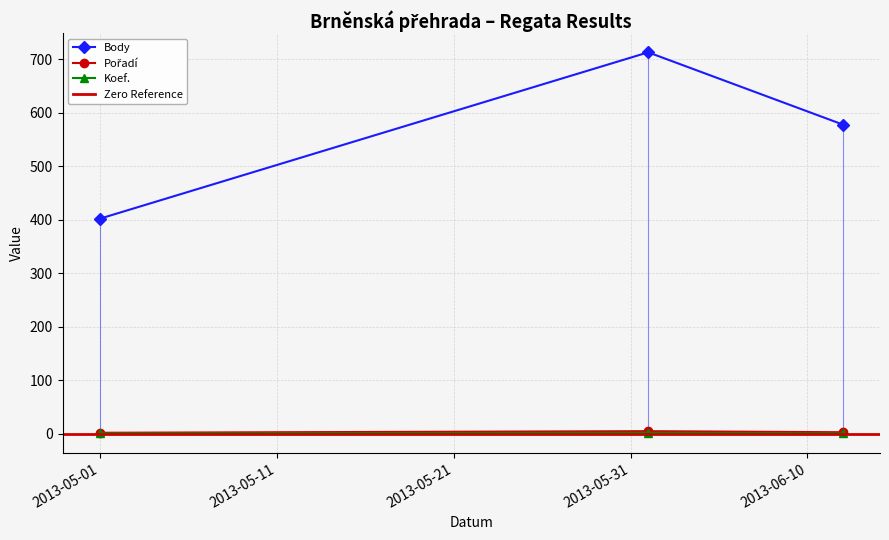

Rank the categories by Pořadí value from highest to lowest.

2013-06-01, 2013-06-12, 2013-05-01